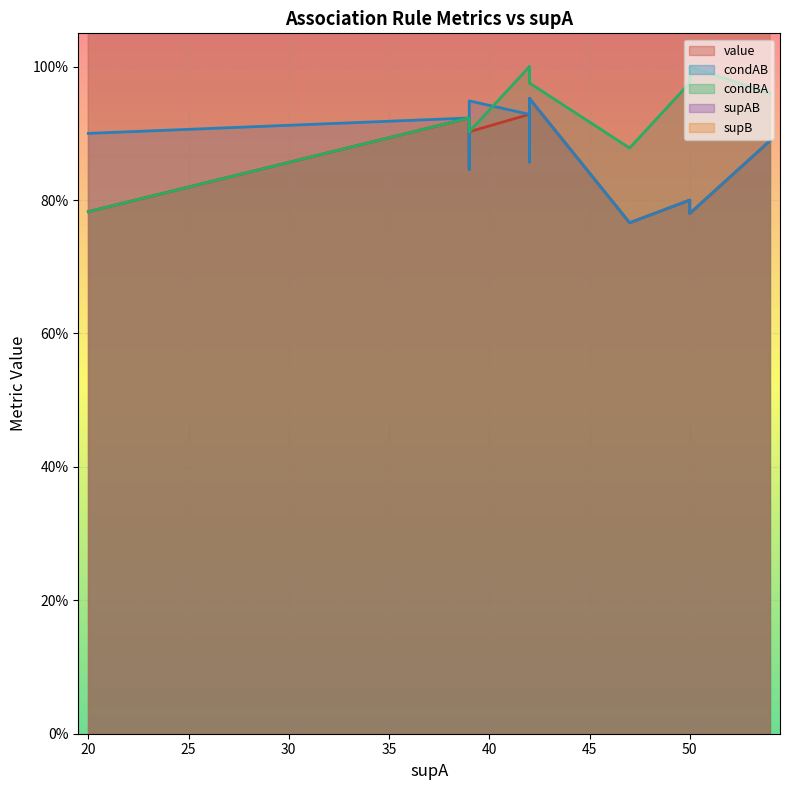

How many interior local peaks does the supAB series have?

2